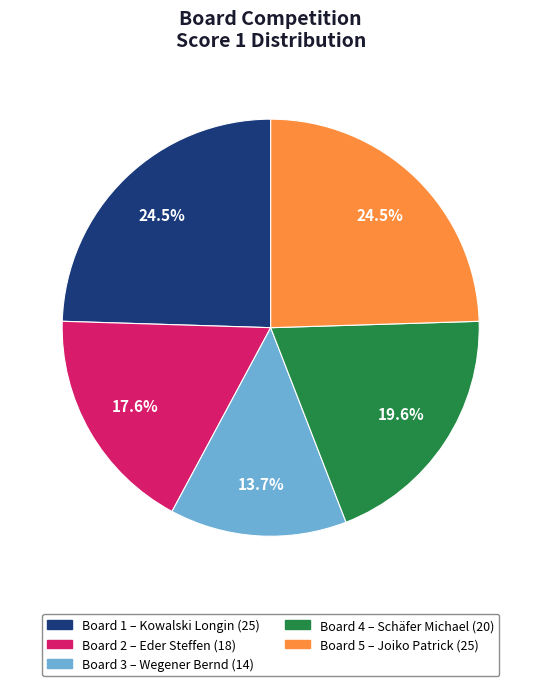

Combined, do Board 3 – Wegener Bernd (14) and Board 1 – Kowalski Longin (25) account for over 50%?

No